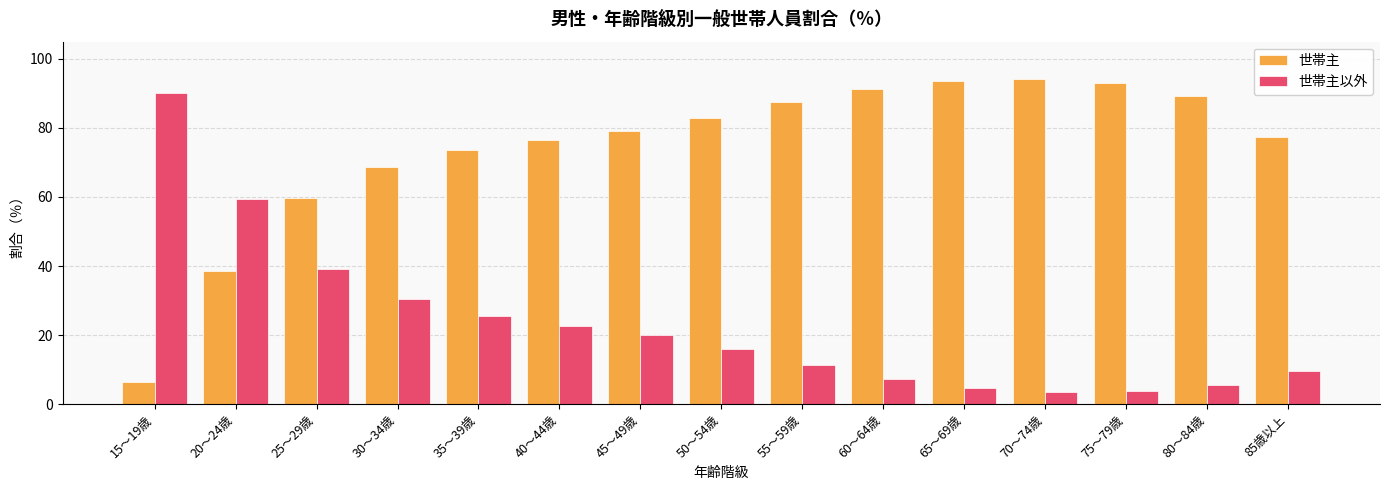

How many data points in 世帯主 are above 79?

8